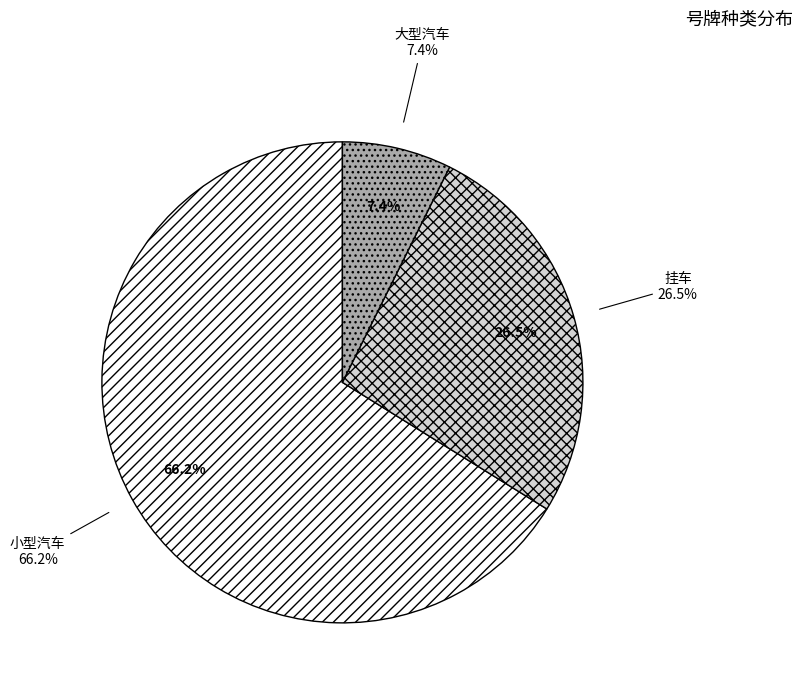

Rank the categories by value from lowest to highest.

大型汽车, 挂车, 小型汽车